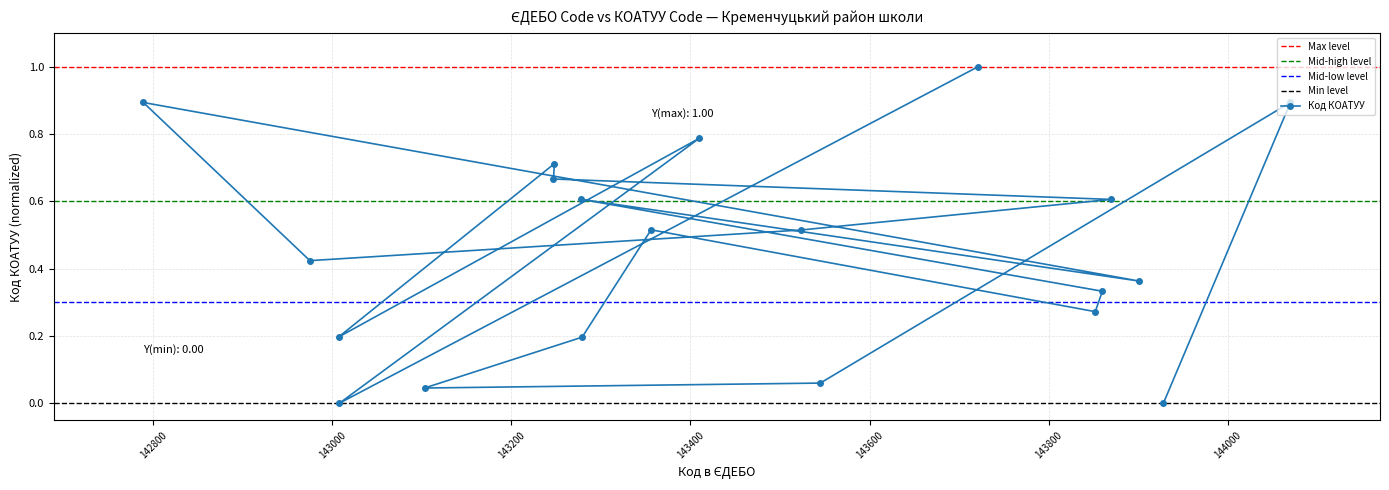

Is it true that the value at 142975 is 0.4?

True